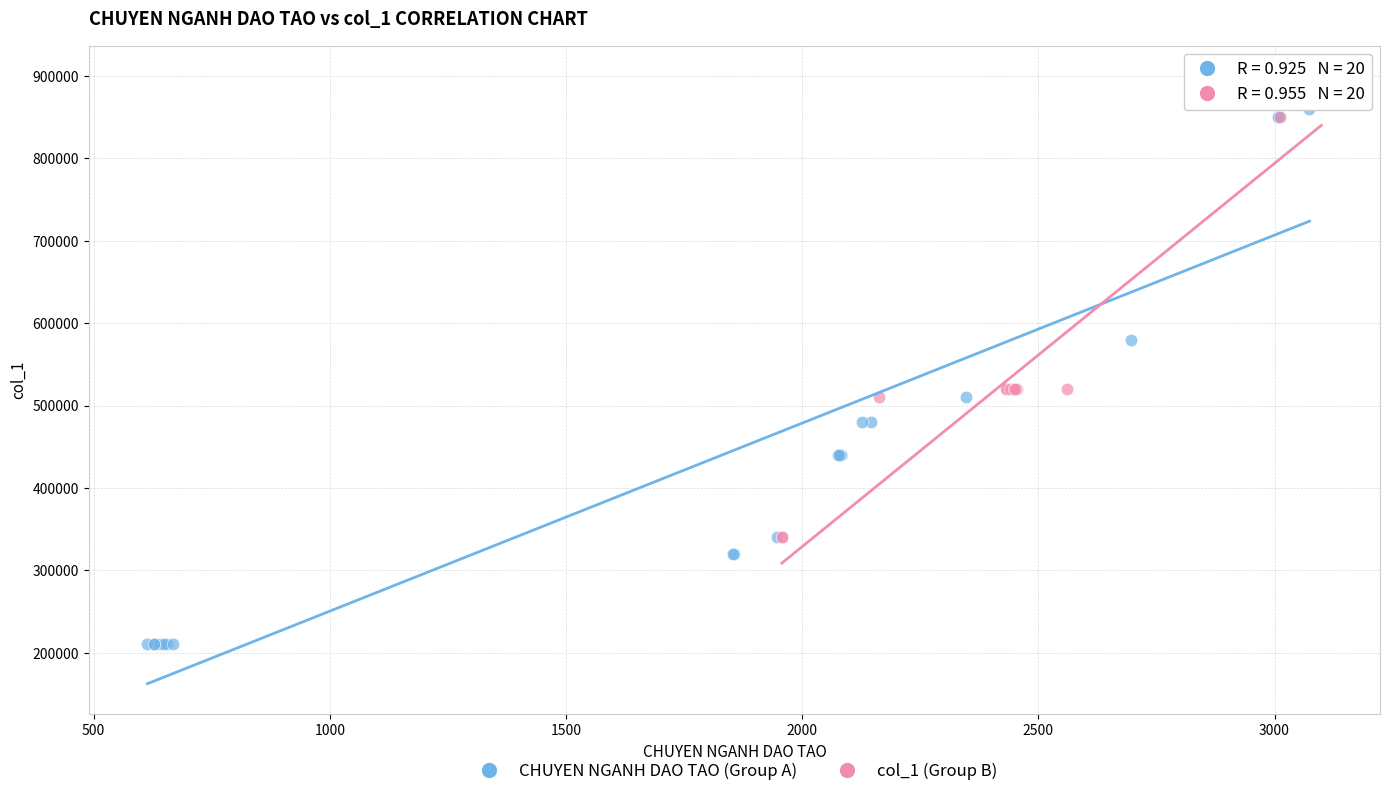

Which series contains the lowest Y value?

CHUYEN NGANH DAO TAO (Group A)